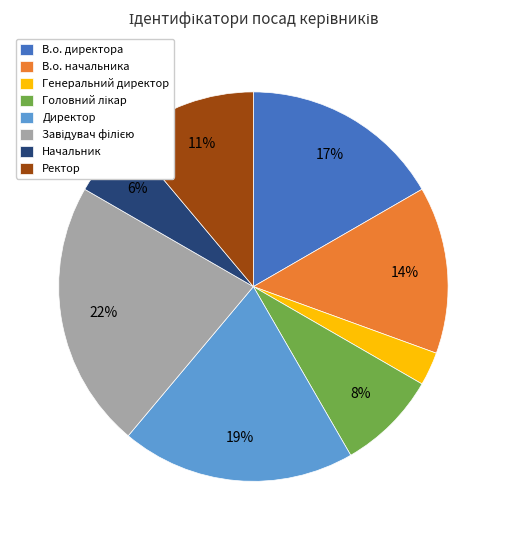

Which has a higher value, Директор or Ректор?

Директор